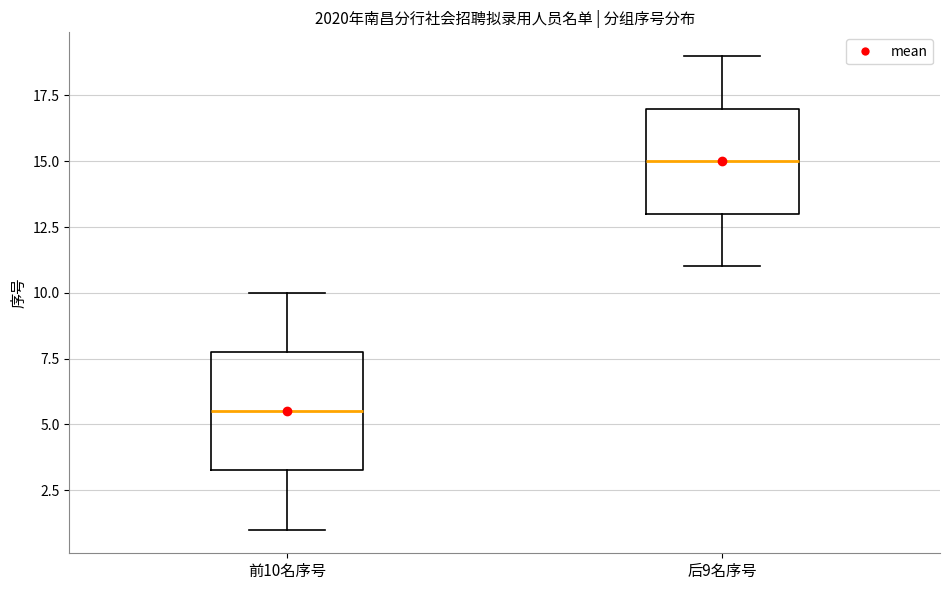

Reading left to right, read every box against the y-axis: the position of its median line, the range the box covers, and the ends of its whiskers. The values are not printed on the chart, so give them approximately, as read against the axis.

前10名序号: median 5.5, box 3.5 to 8.0, whiskers 1.0 to 10.0
后9名序号: median 15.0, box 13.0 to 17.0, whiskers 11.0 to 19.0